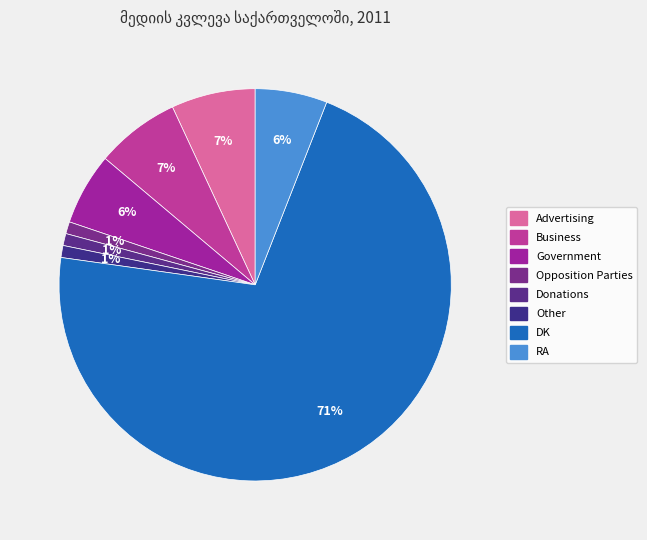

Approximately how many times larger is the value at Business compared to RA?

1.2